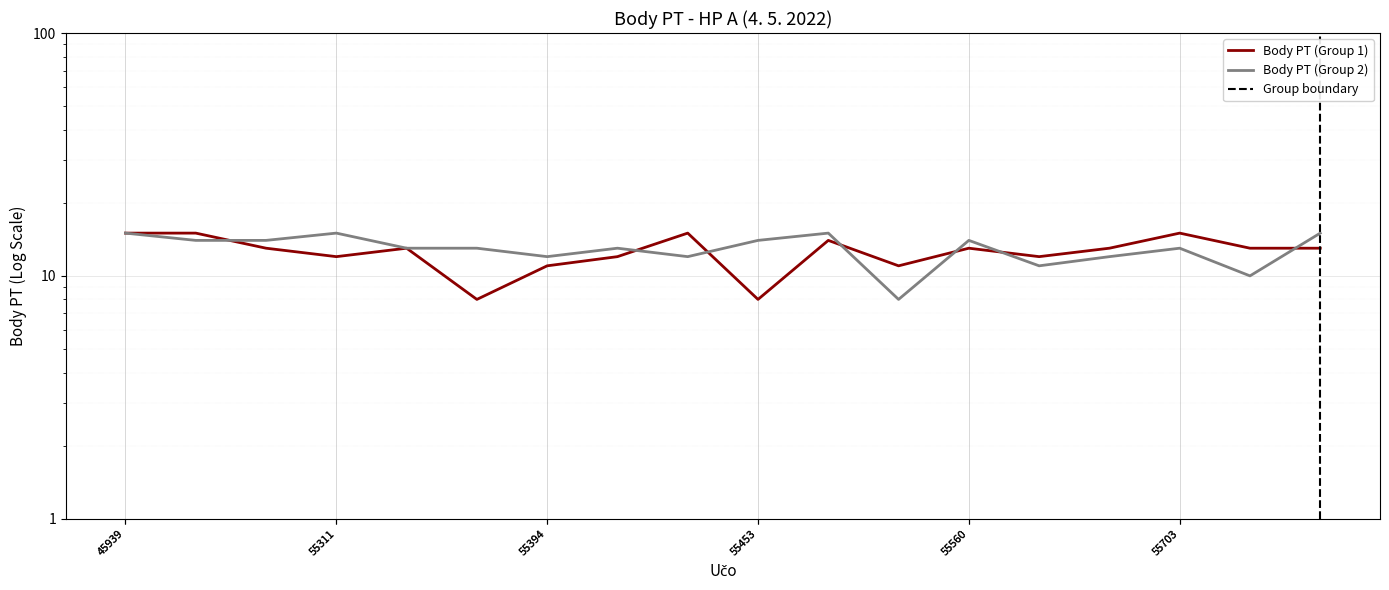

Which series has the largest total across all categories?

Body PT (Group 2)